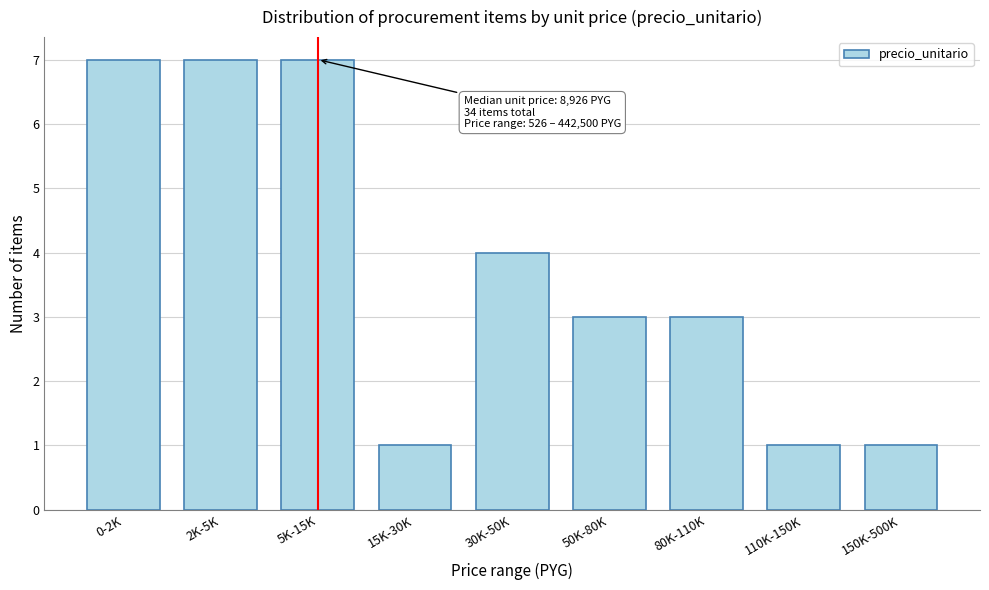

Reading left to right, list all the values displayed in this chart.

7	7	7	1	4	3	3	1	1